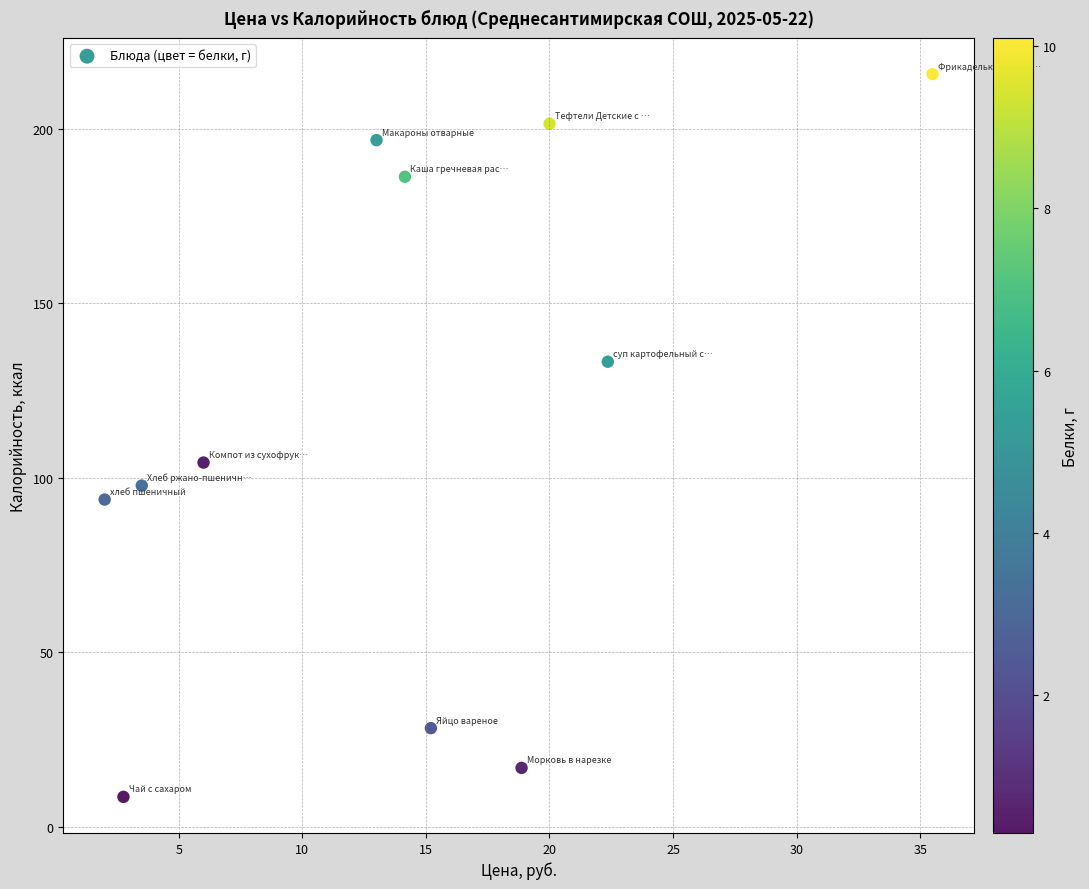

What is the range of X values (max minus min)?

33.5